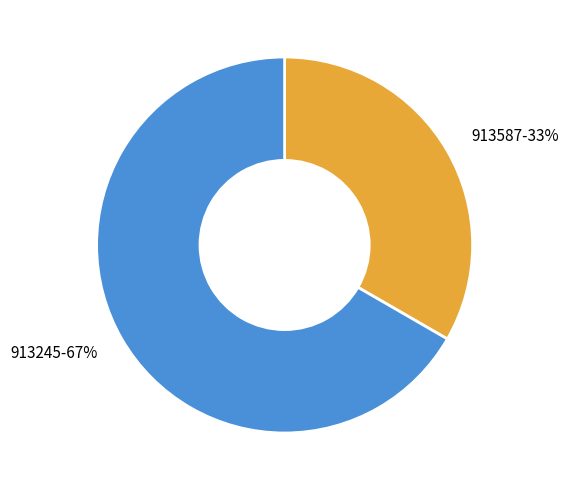

True or false: 913245 accounts for 67% of the total.

True